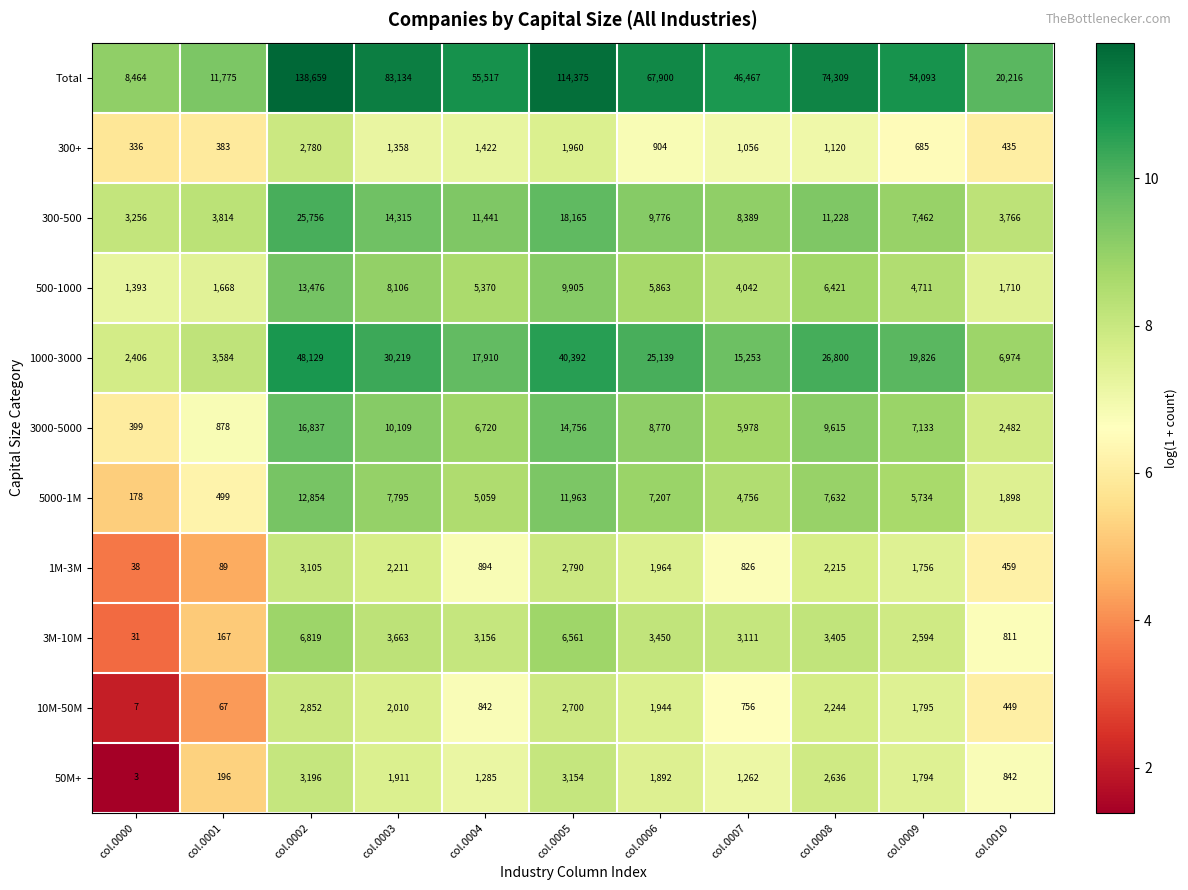

Is it true that 1M-3M equals 658 at col.0005?

False